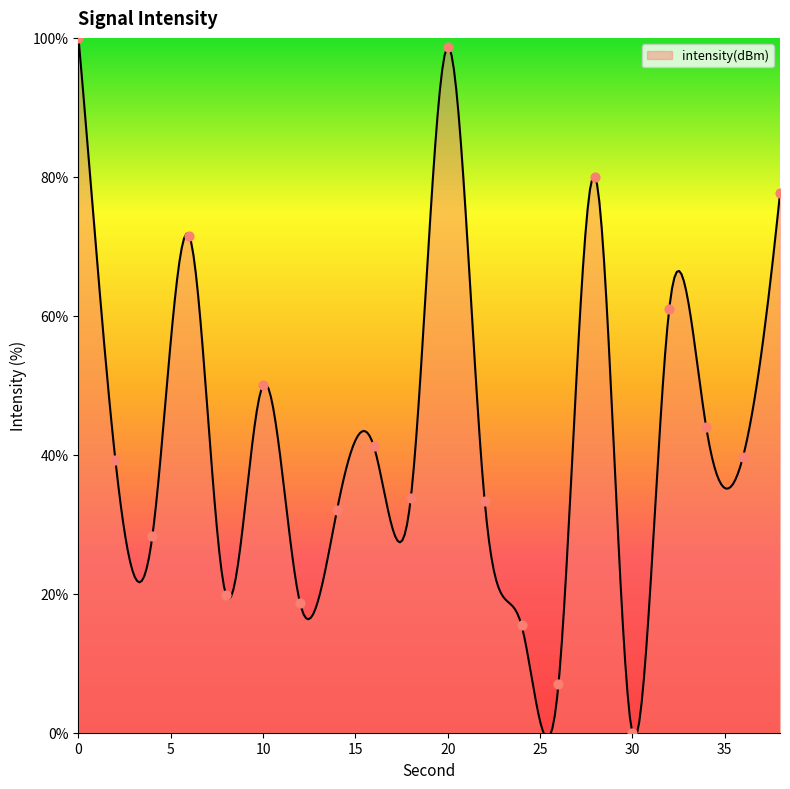

Approximately how many times larger is the value at 2 compared to 6?

0.5